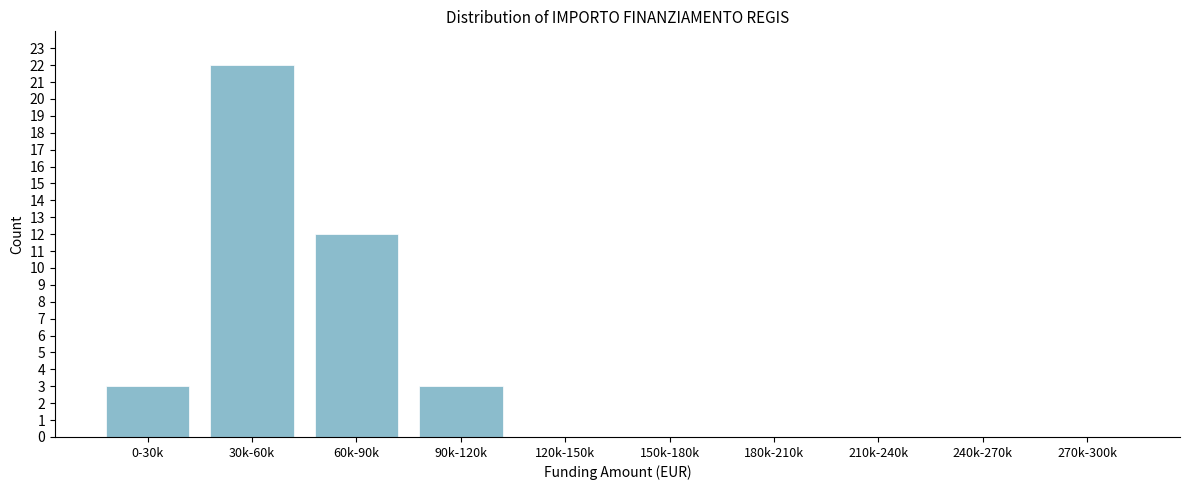

Reading left to right, list all the values displayed in this chart.

0-30k=3	30k-60k=22	60k-90k=12	90k-120k=3	120k-150k=0	150k-180k=0	180k-210k=0	210k-240k=0	240k-270k=0	270k-300k=0